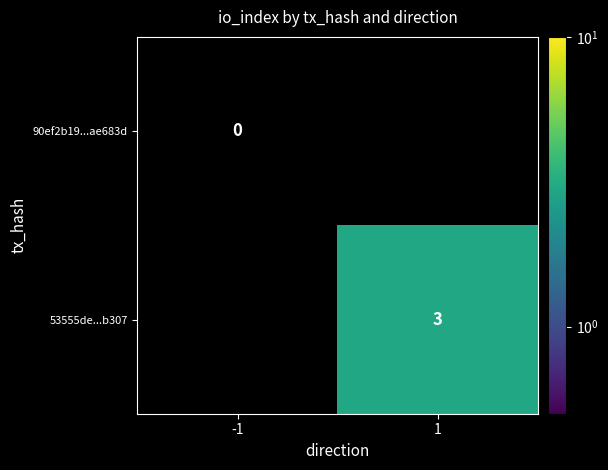

At which label is 90ef2b19...ae683d closest to 0?

-1